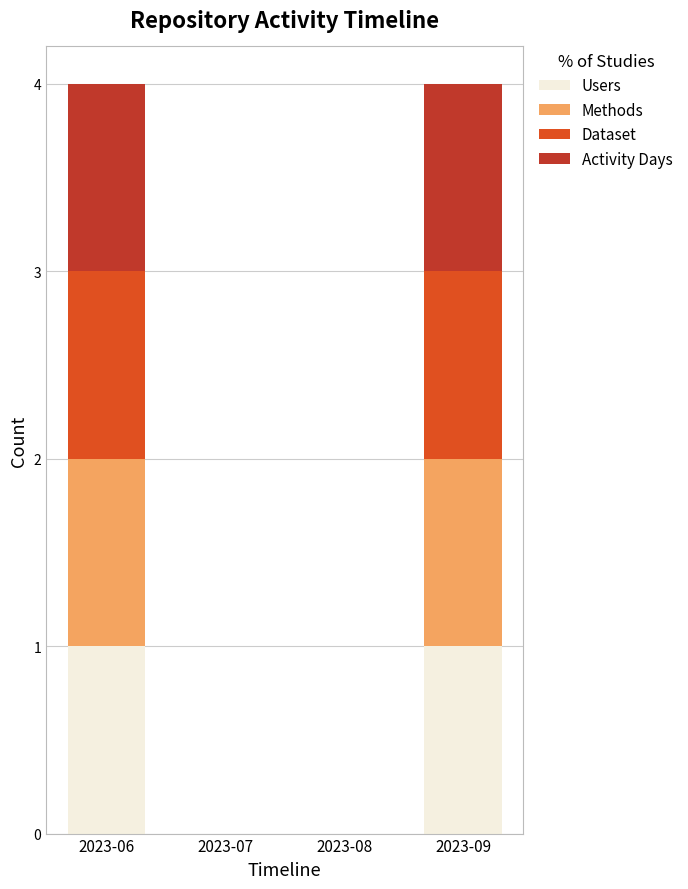

What is the total value across all series at 2023-06?

4